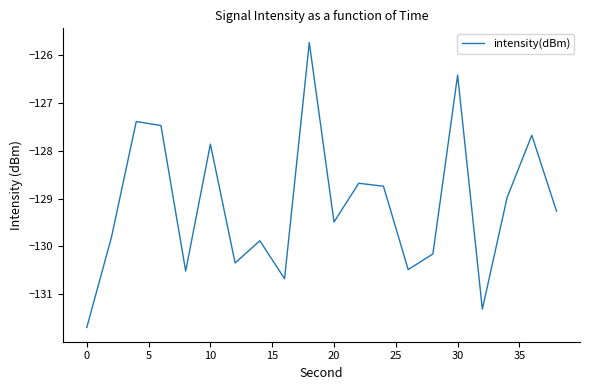

What is the average value?

-129.1